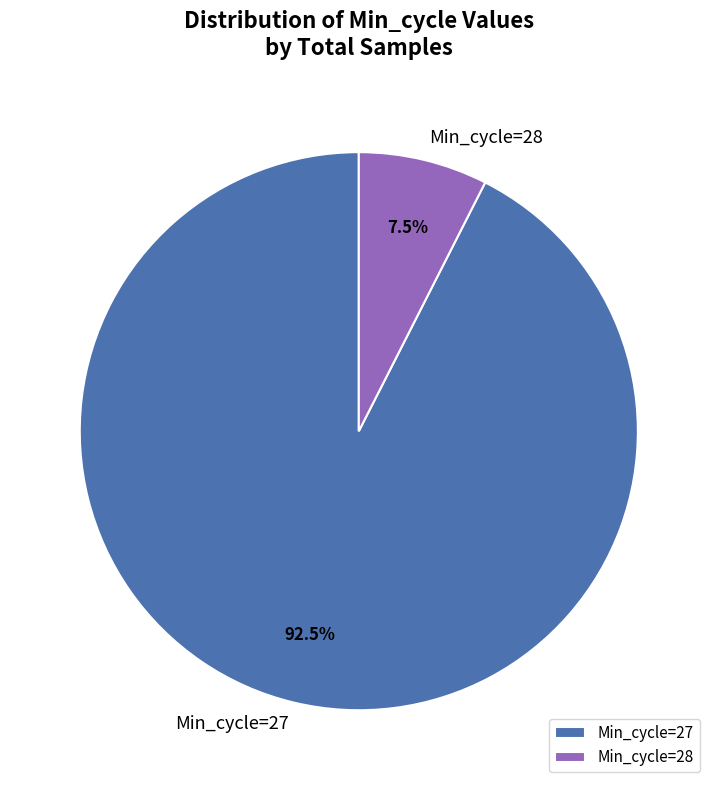

Is there any slice that represents more than half of the pie?

Yes